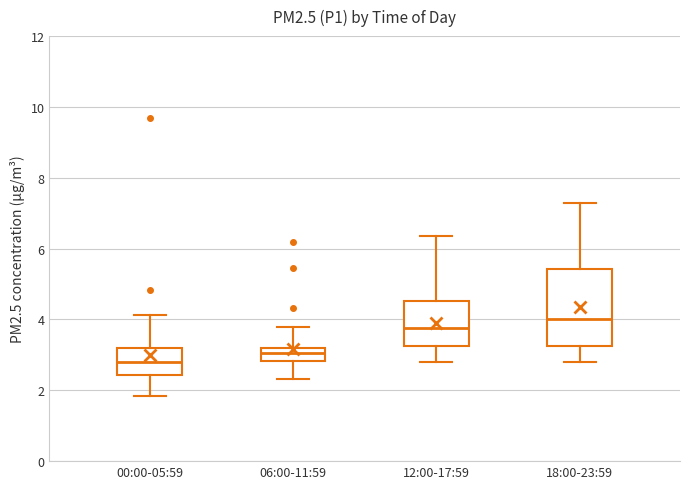

Comparing the boxes themselves (not the whiskers), which one is the tallest?

18:00-23:59